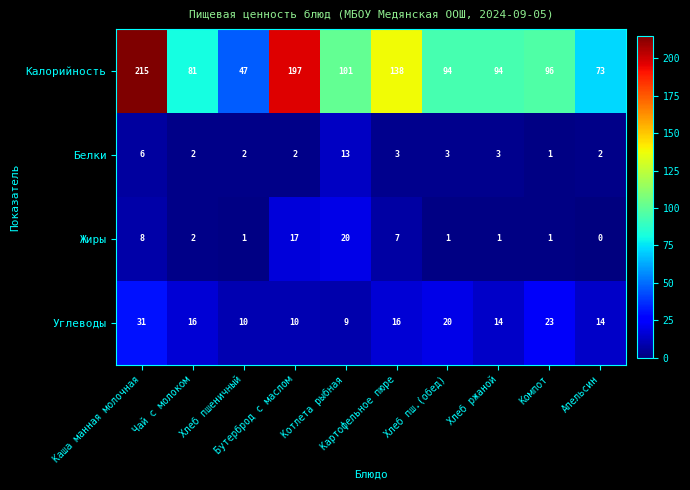

What is the difference between the second highest and second lowest values in the Калорийность series?

124